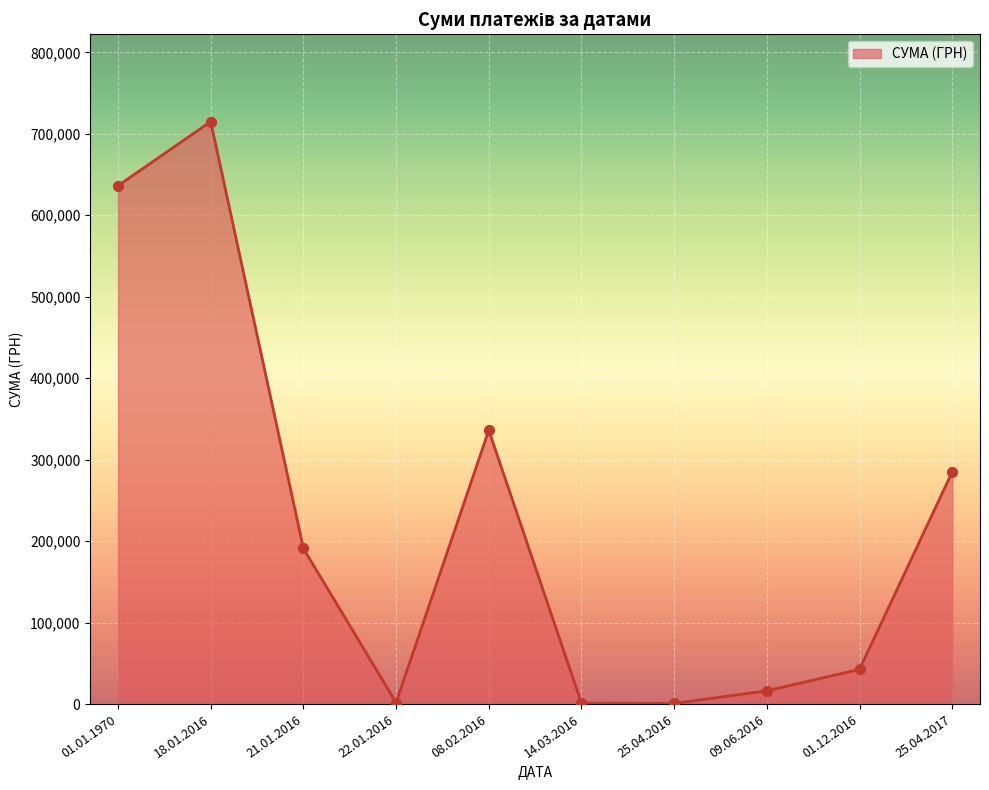

Approximately how many times larger is the value at 01.12.2016 compared to 25.04.2016?

53.2